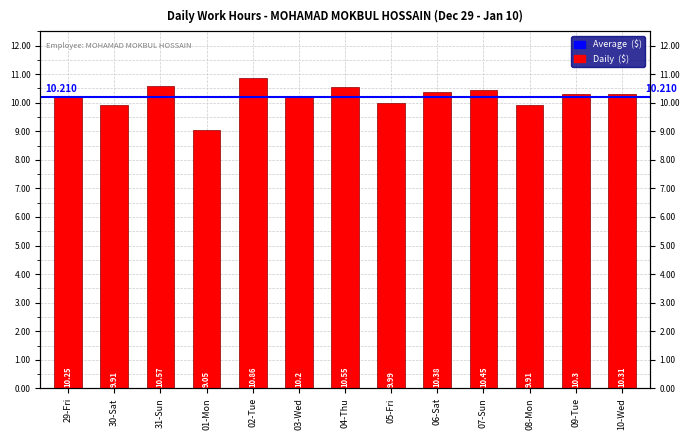

What is the maximum value shown in the chart?

10.9